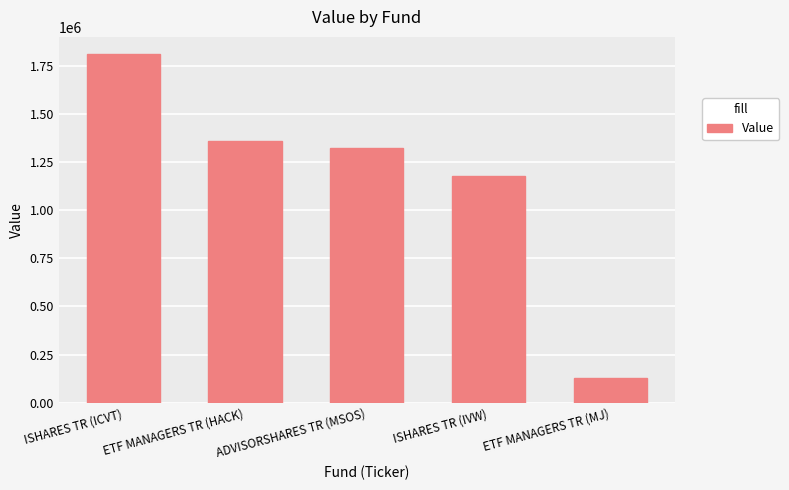

What is the average value?

1158462